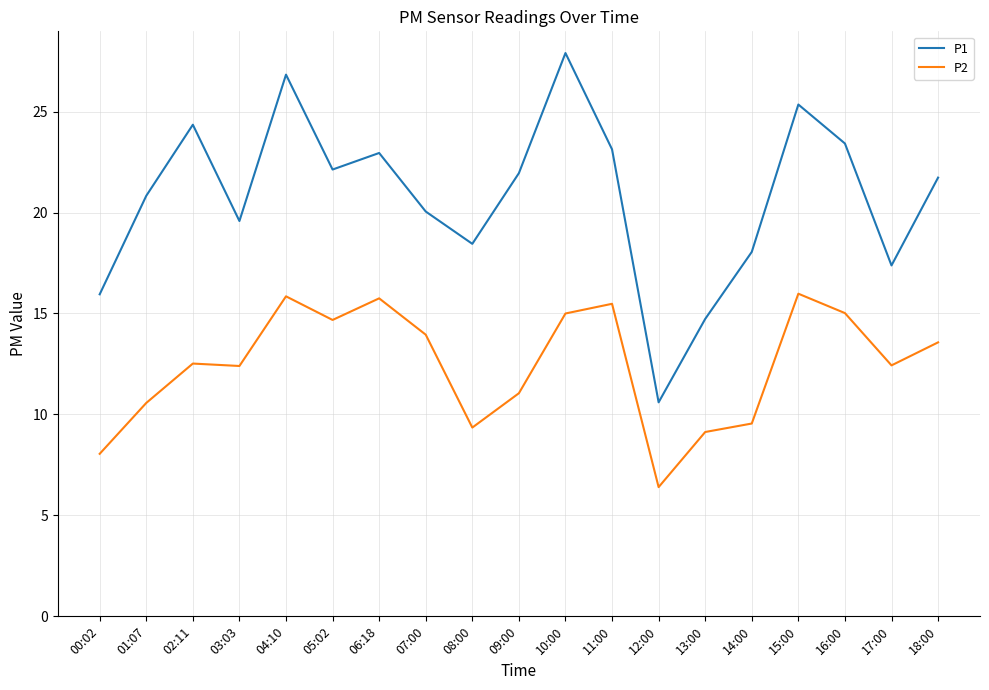

How many interior local valleys does the P1 series have?

5